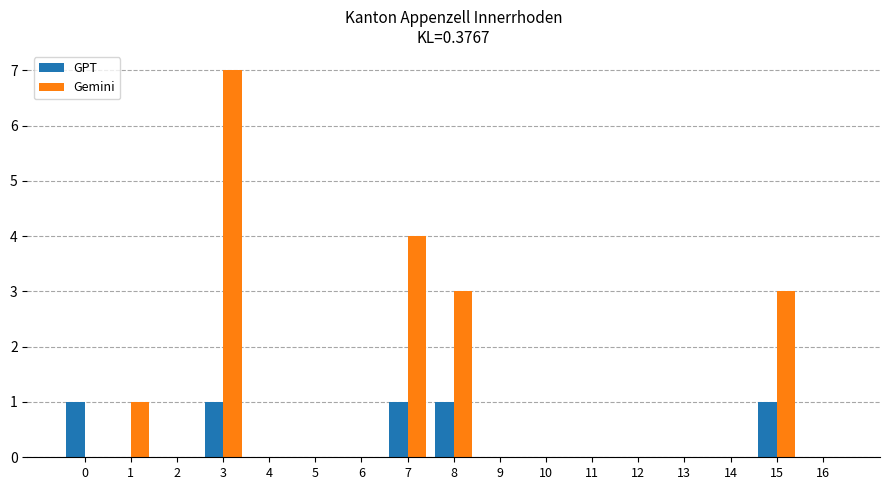

What are all the series names shown in the legend?

GPT, Gemini